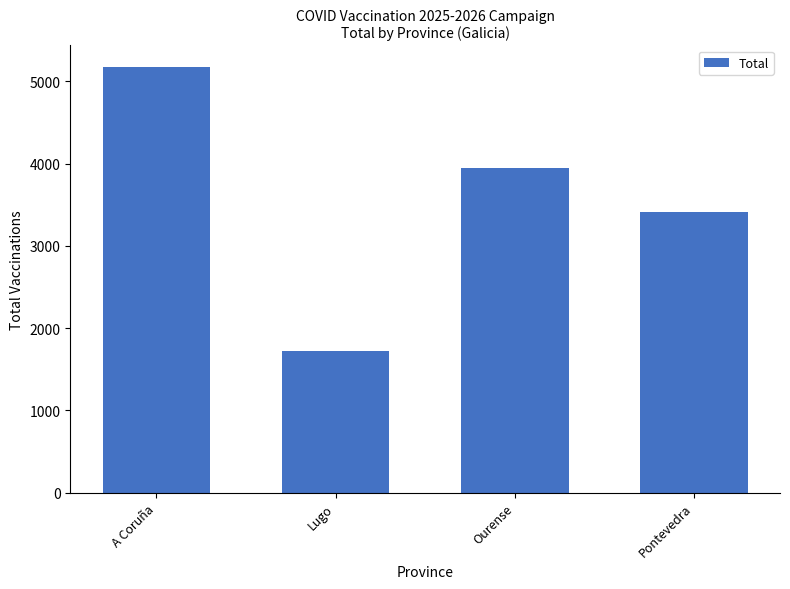

True or false: the data shows 5179 at A Coruña.

True